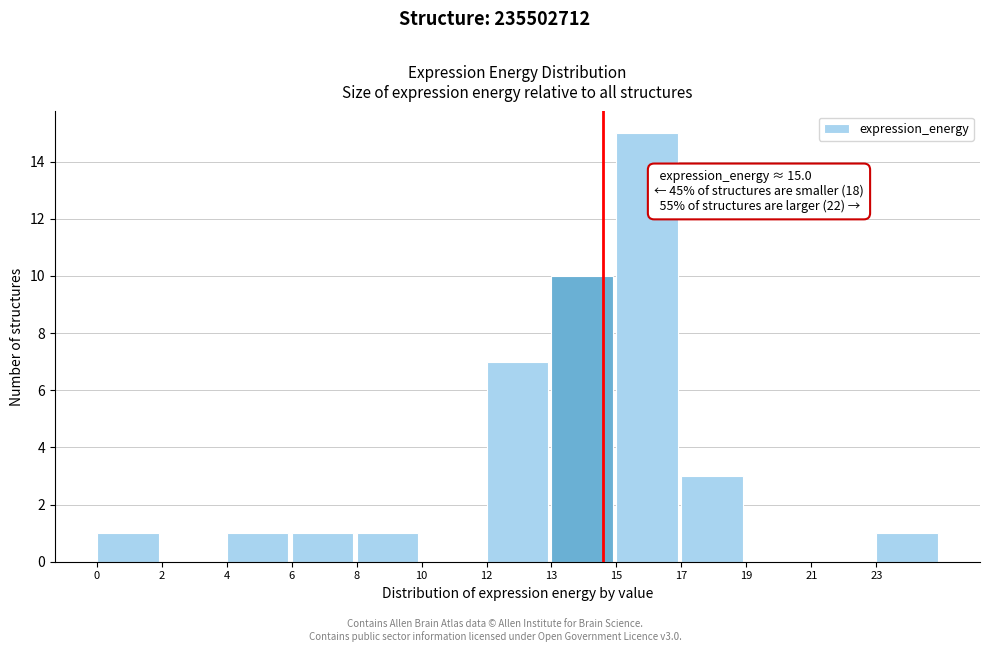

Reading left to right, extract all data points from this chart.

0=1	2=0	4=1	6=1	8=1	10=0	12=7	13=10	15=15	17=3	19=0	21=0	23=1